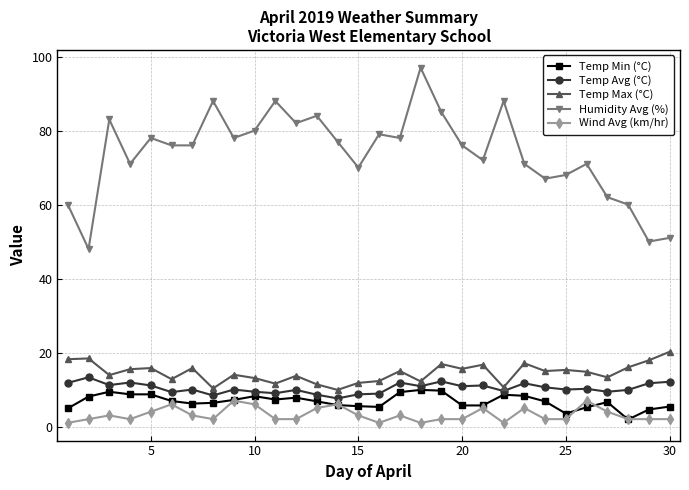

At how many categories does at least one series exceed 27?

30